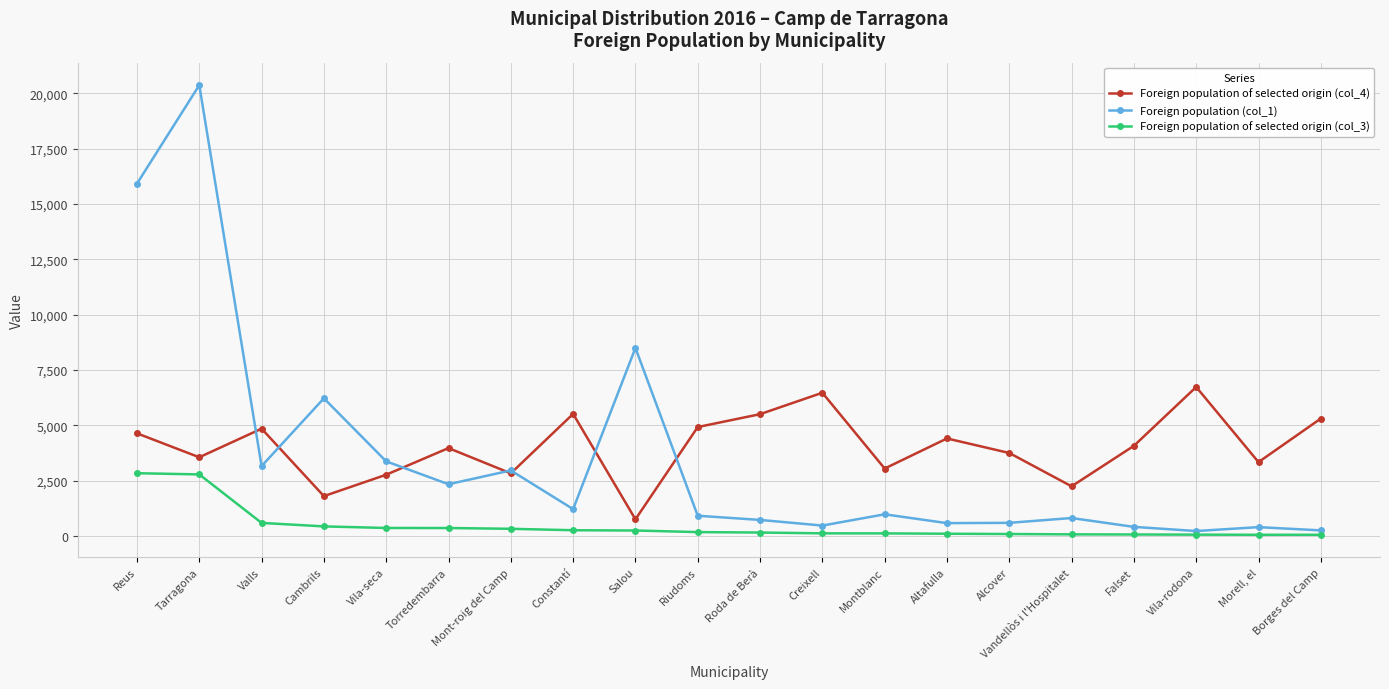

What is the total value across all series at Morell, el?

3780